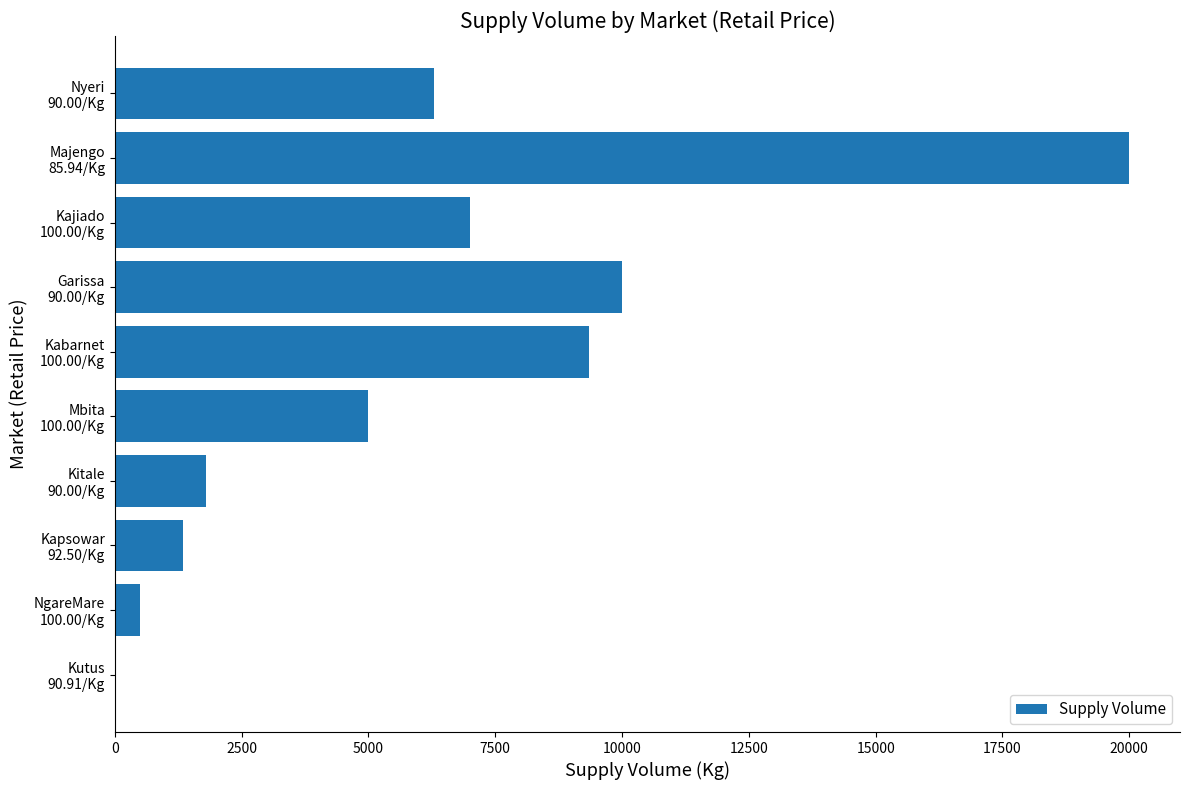

How many series are shown in this chart?

1